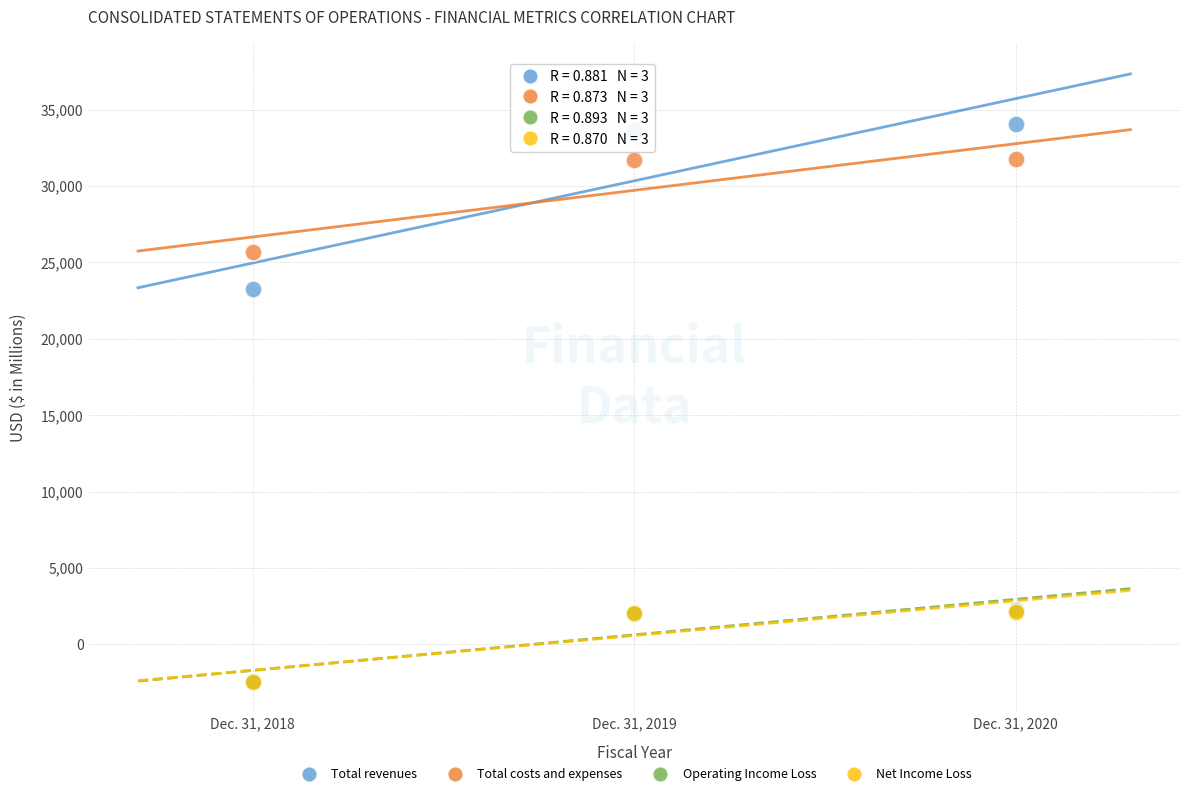

What are all the series names shown in the legend?

Total revenues, Total costs and expenses, Operating Income Loss, Net Income Loss